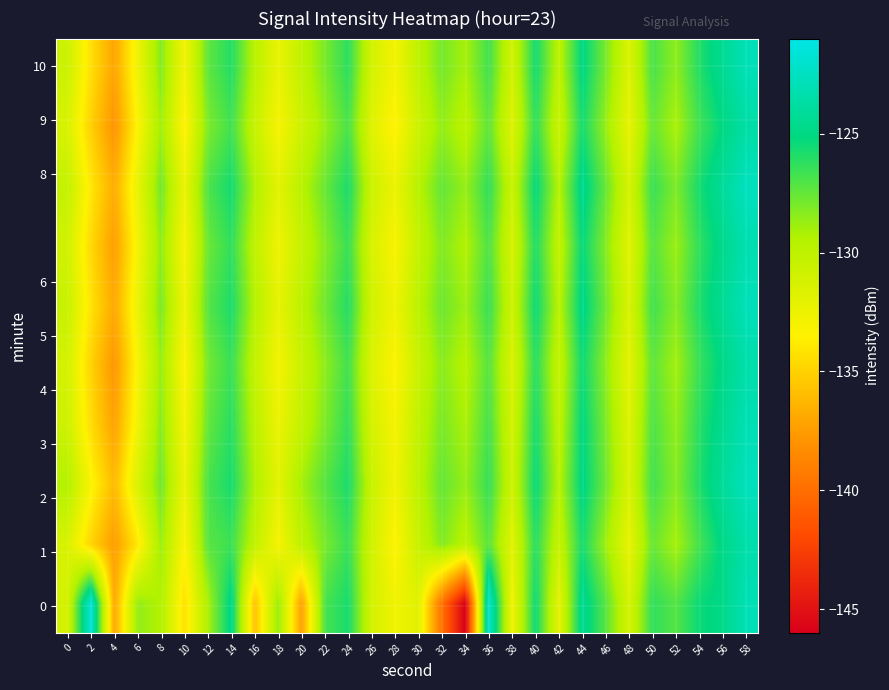

Between 24 and 4, which is larger?

24